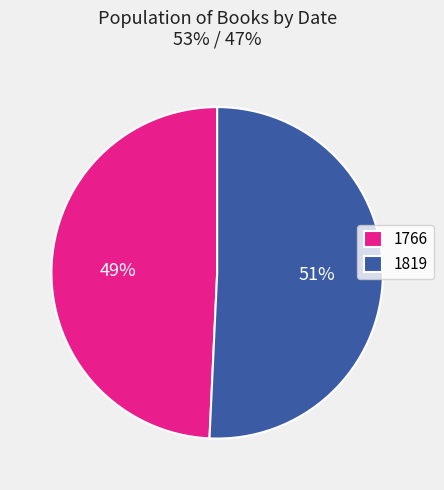

Is there a majority slice in this chart?

Yes